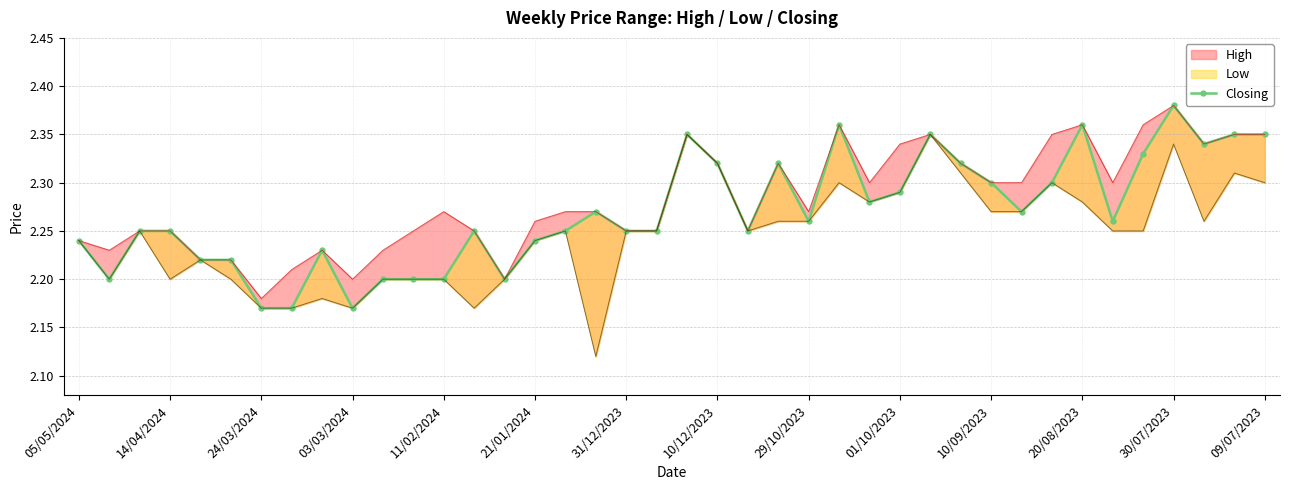

How many data points does each series have?

40